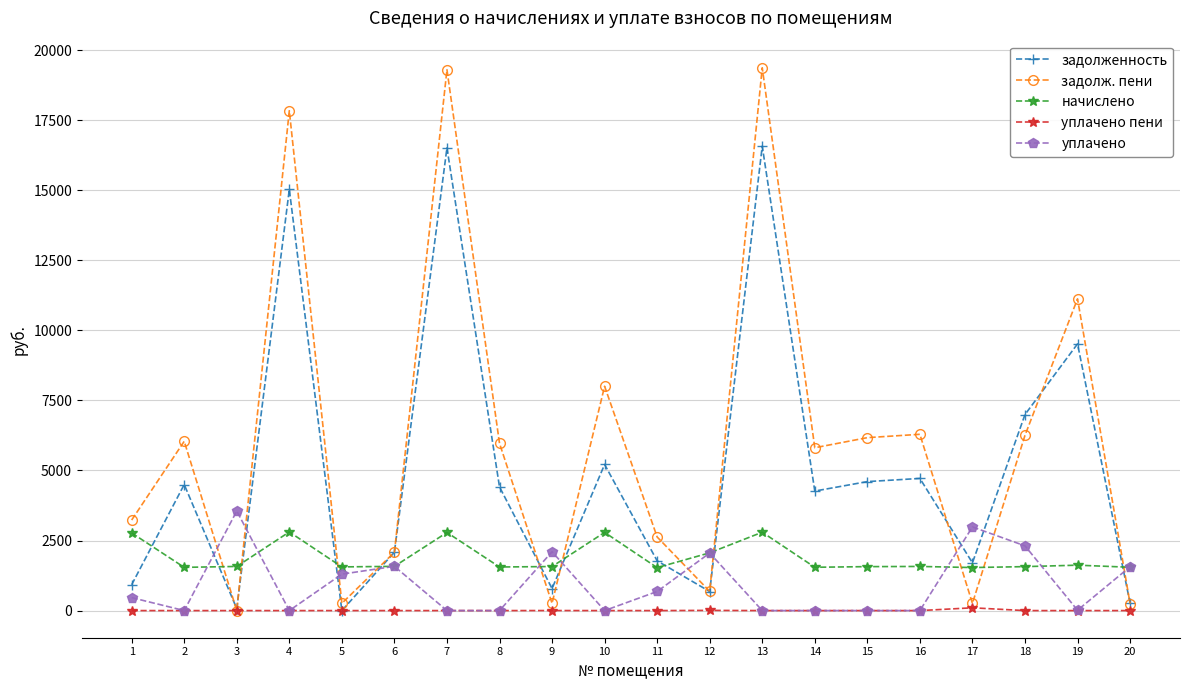

What are all the series names shown in the legend?

задолженность, задолж. пени, начислено, уплачено пени, уплачено